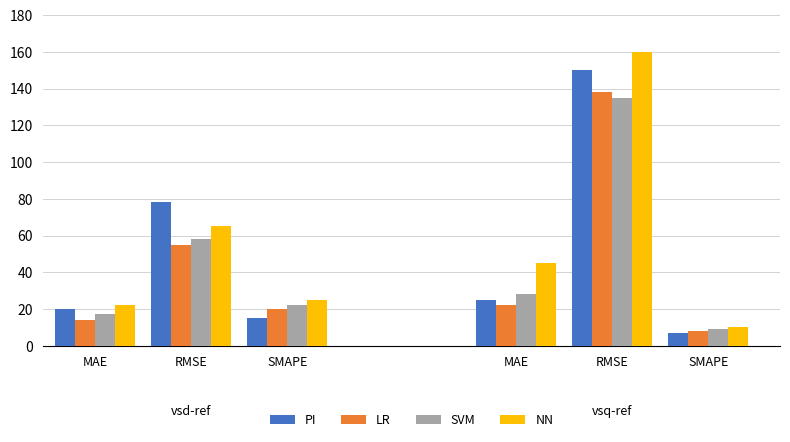

Rank the categories by PI value from highest to lowest.

RMSE, RMSE, MAE, MAE, SMAPE, SMAPE